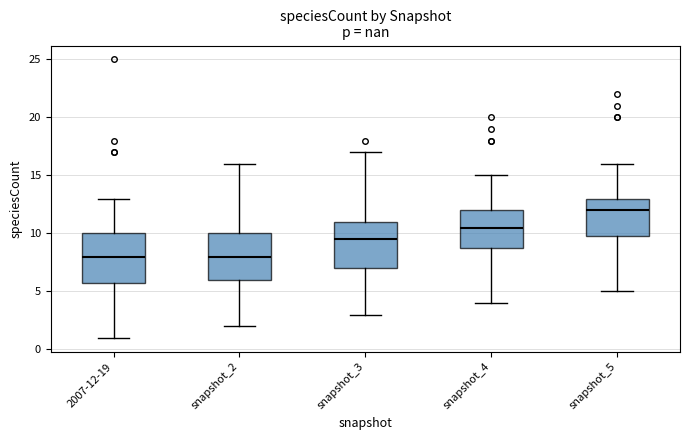

Reading left to right, read every box against the y-axis: the position of its median line, the range the box covers, and the ends of its whiskers. The values are not printed on the chart, so give them approximately, as read against the axis.

2007-12-19: median 8.0, box 6.0 to 10.0, whiskers 1.0 to 13.0
snapshot_2: median 8.0, box 6.0 to 10.0, whiskers 2.0 to 16.0
snapshot_3: median 9.5, box 7.0 to 11.0, whiskers 3.0 to 17.0
snapshot_4: median 10.5, box 9.0 to 12.0, whiskers 4.0 to 15.0
snapshot_5: median 12.0, box 10.0 to 13.0, whiskers 5.0 to 16.0